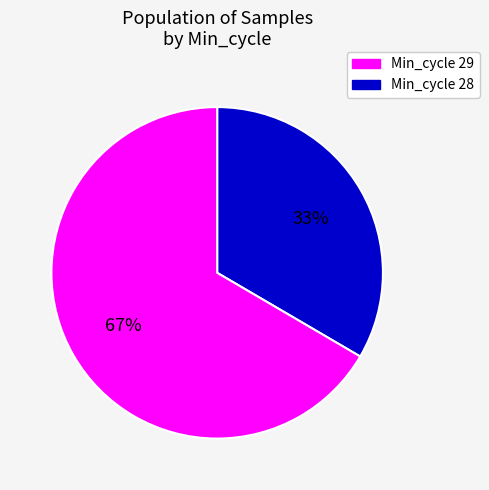

Does any single category account for the majority?

Yes